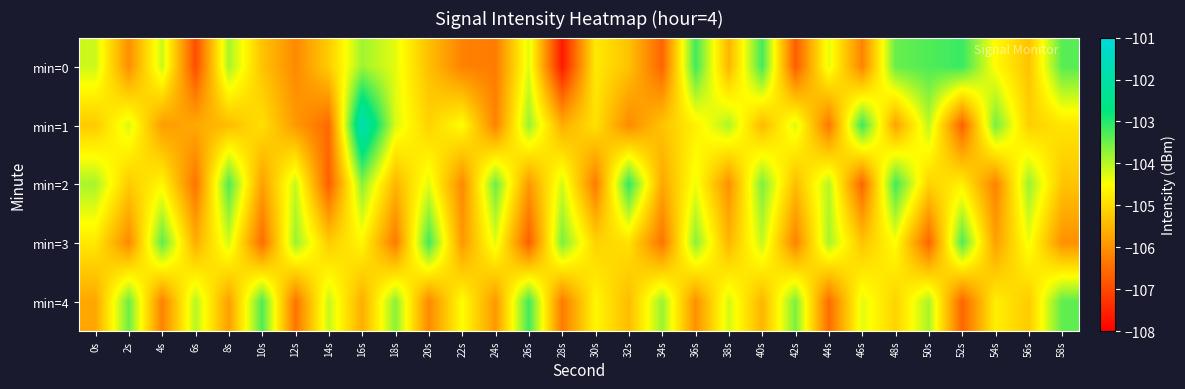

At which category does the chart reach its peak across all series?

16s